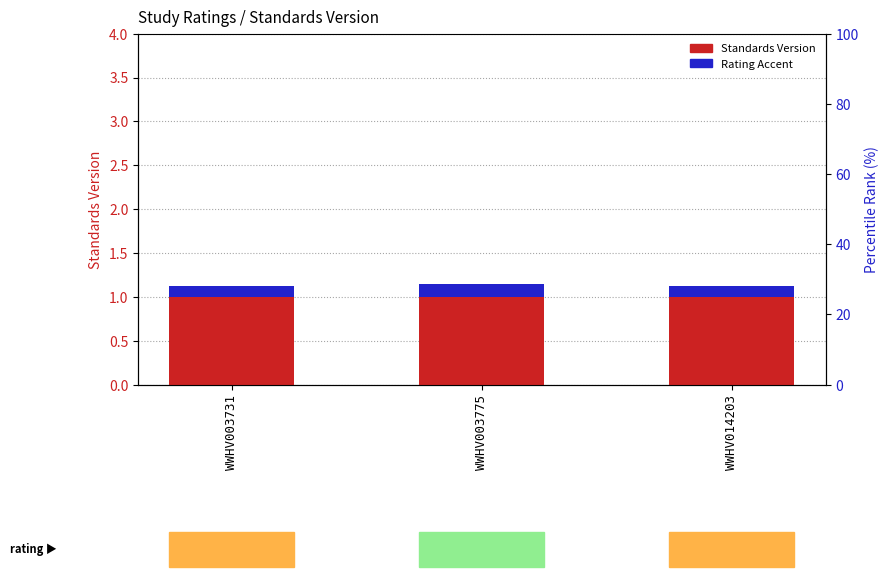

Which has a higher value, WWHV003731 or WWHV003775?

WWHV003731